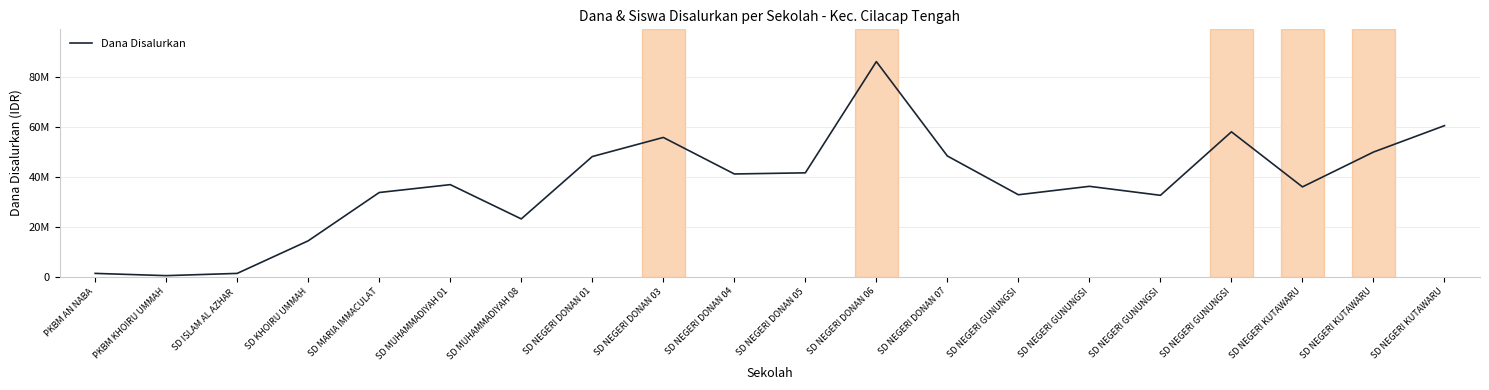

What is the label of the 18th point from the left?

SD NEGERI KUTAWARU